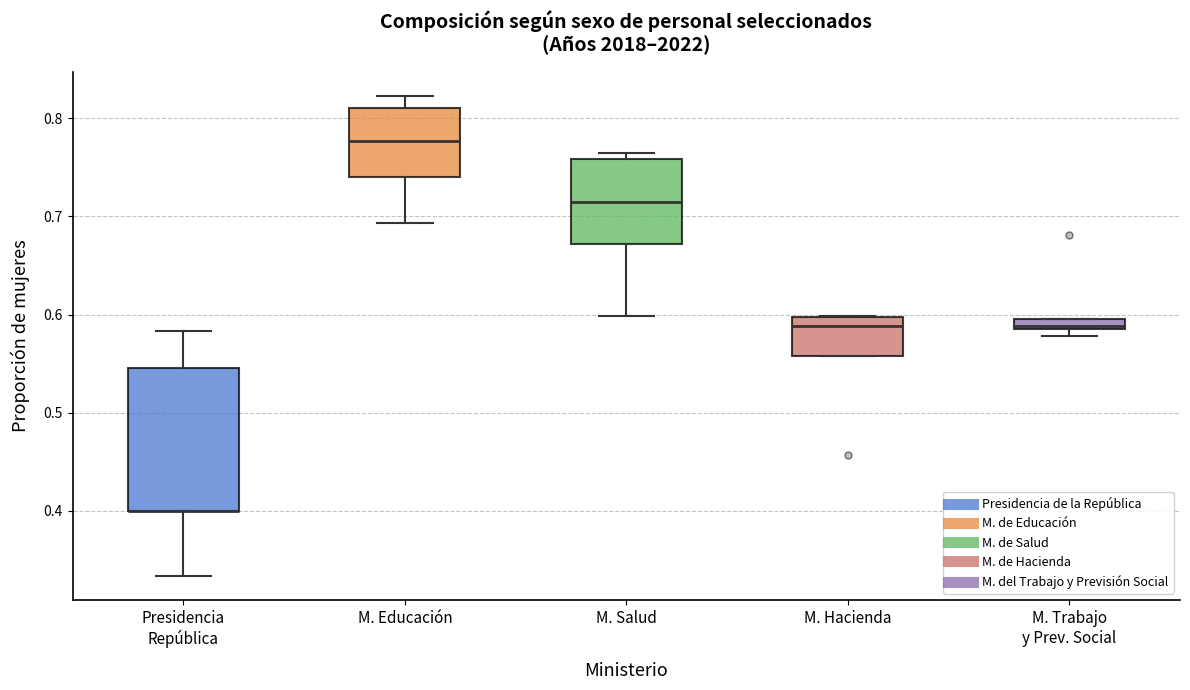

Where is the upper edge of the box for M. Hacienda on the y-axis? The values are not printed on the chart, so give them approximately, as read against the axis.

0.60